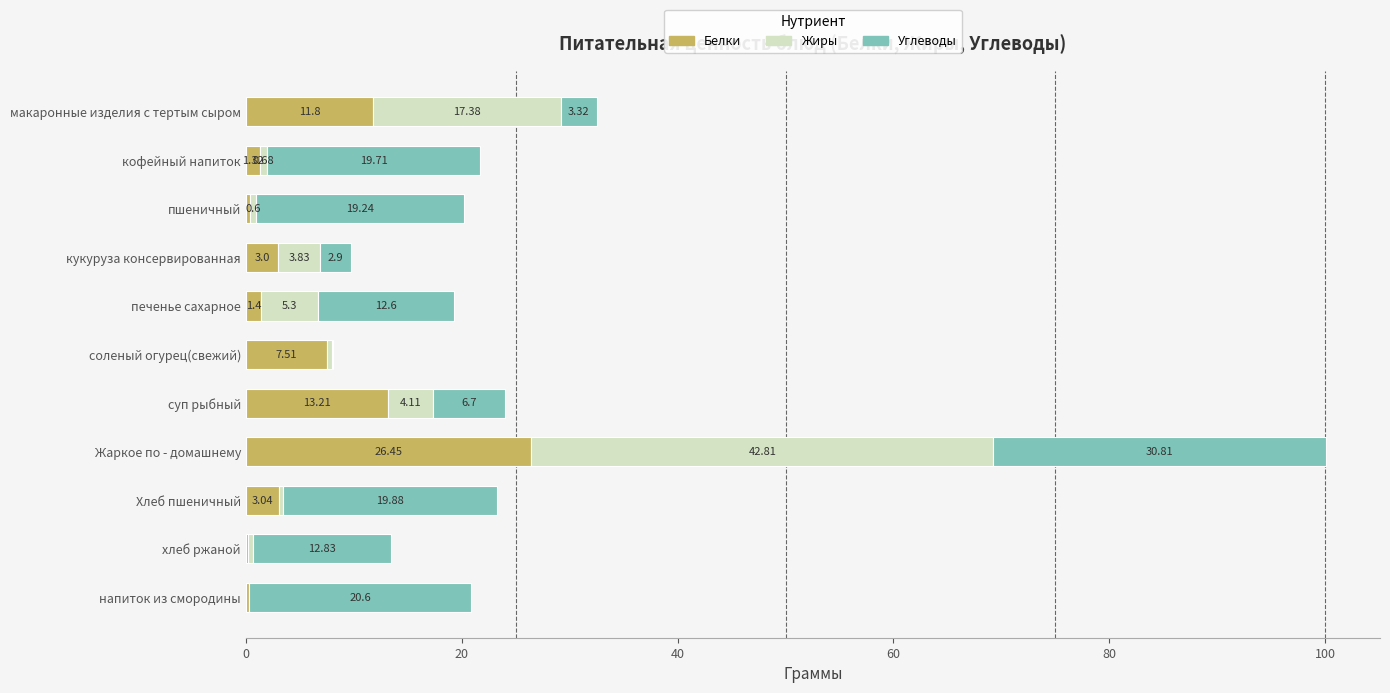

Count the number of categories in the chart.

11